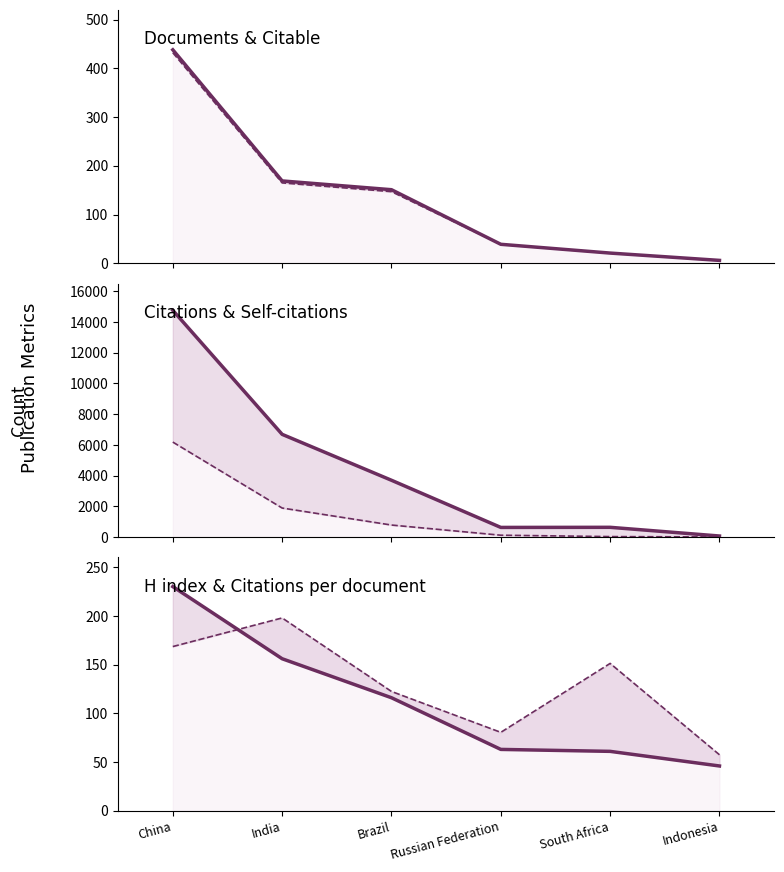

What is the label of the 2nd point from the left?

India